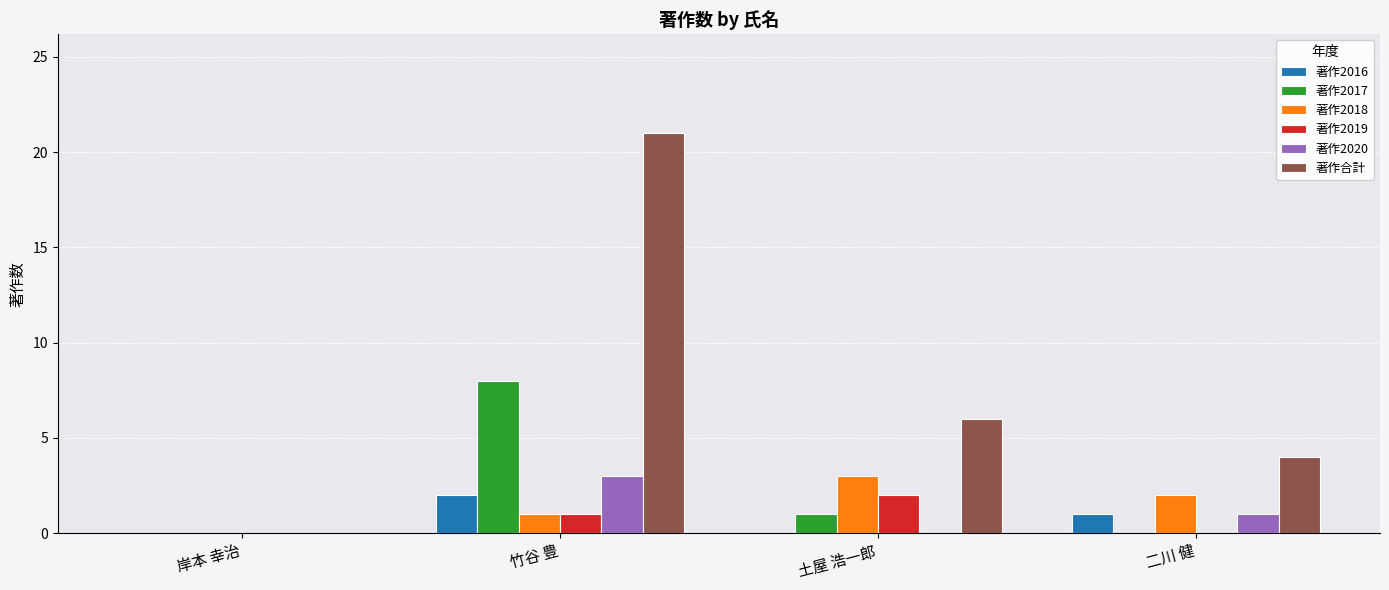

At which label is 著作2020 closest to 1?

二川 健